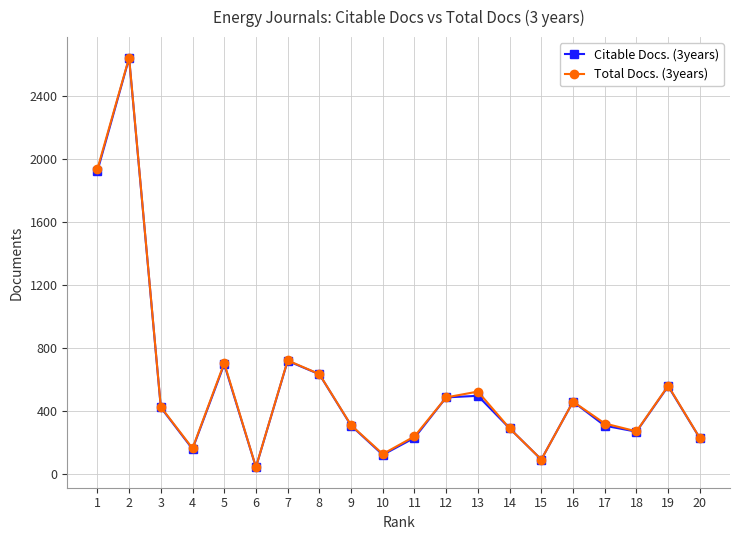

At how many categories does at least one series exceed 1194?

2